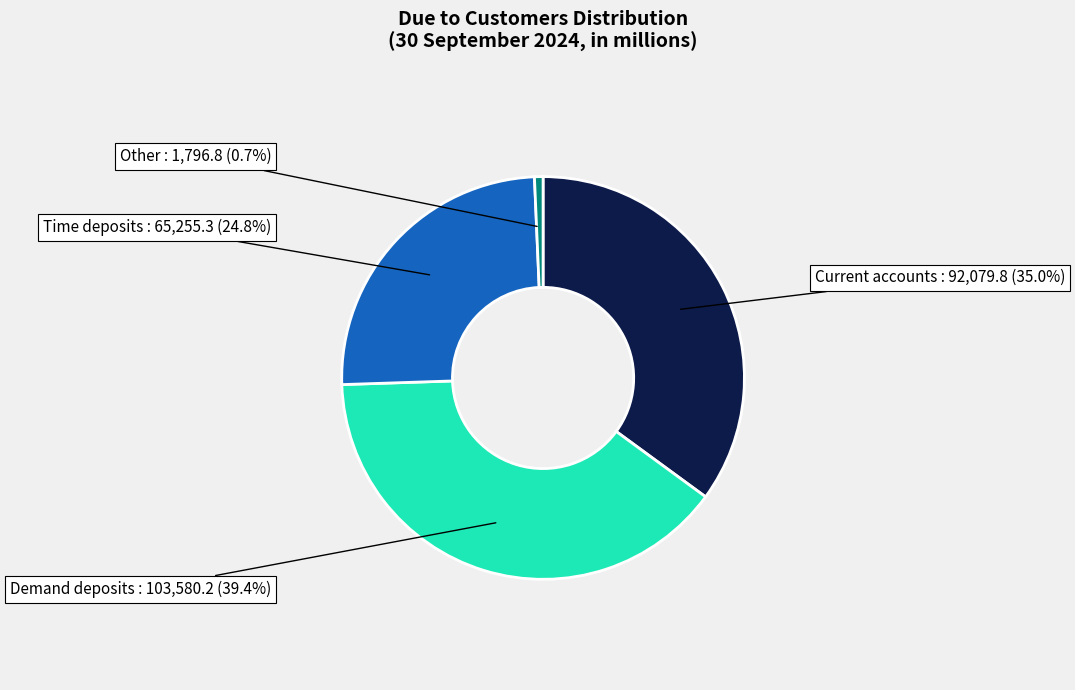

To the nearest percent, what is the difference between the largest and smallest slice percentages?

39%